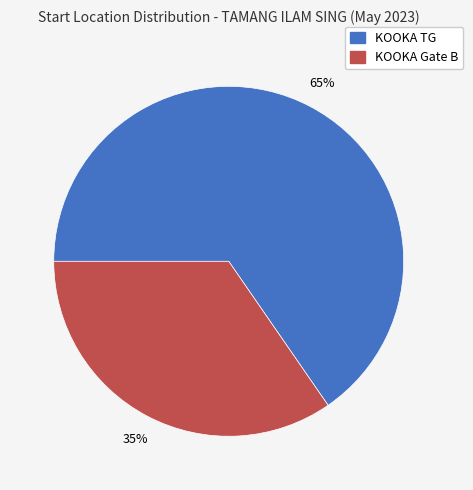

How many slices are in this pie chart?

2